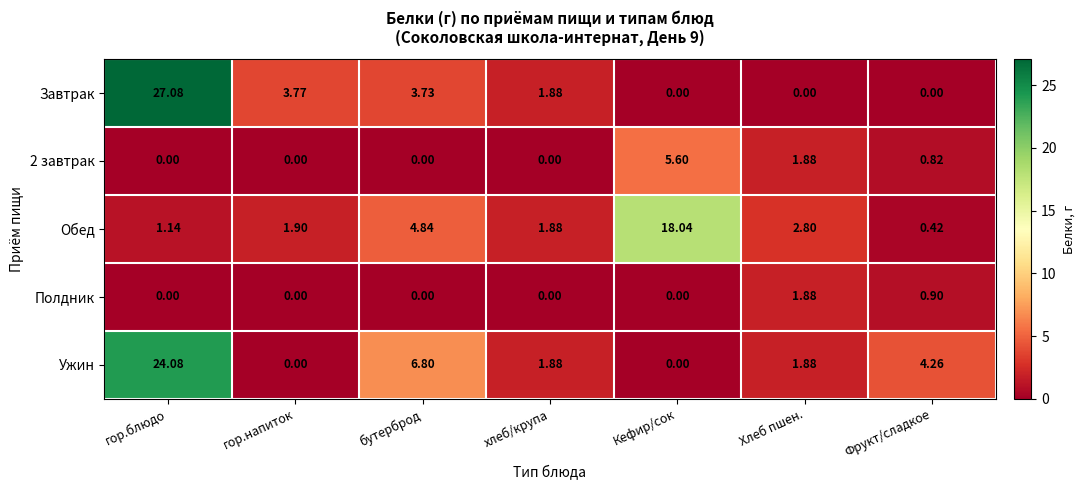

At which category is the sum across all series the highest?

гор.блюдо